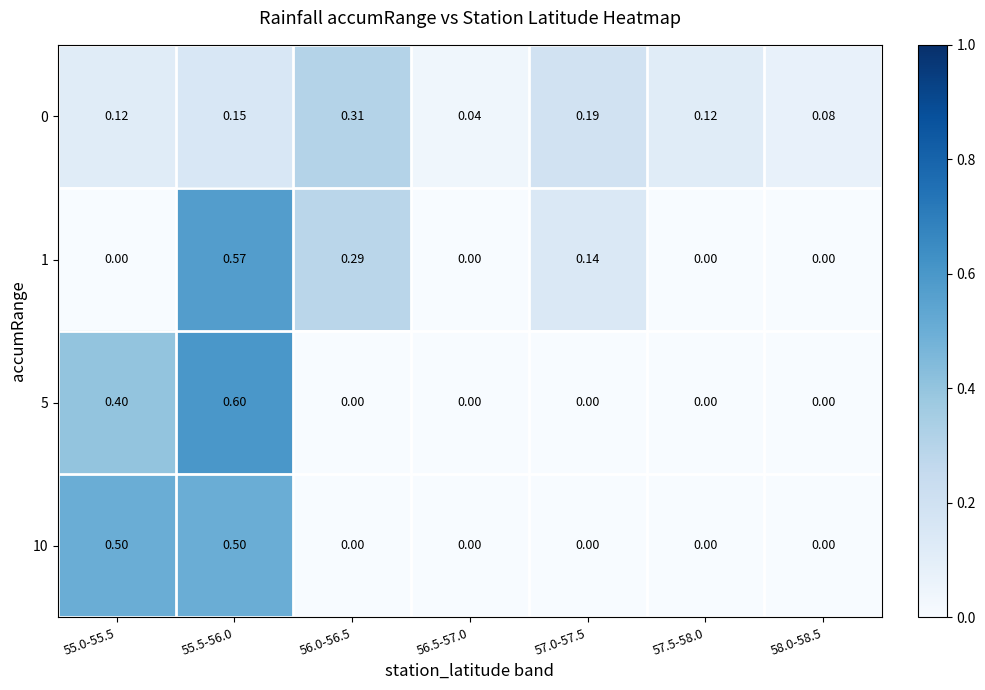

Is the value of 0 at 58.0-58.5 greater than the value of 1 at 56.0-56.5?

No